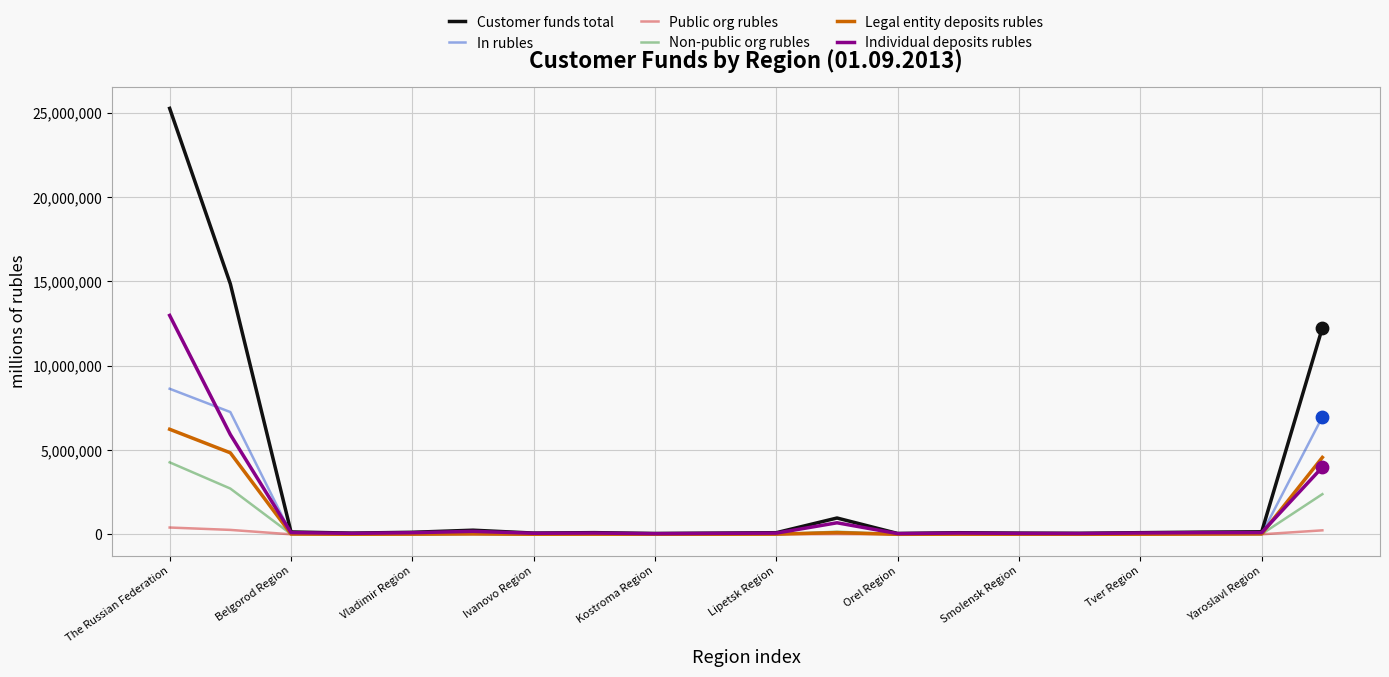

What are all the series names shown in the legend?

Customer funds total, In rubles, Public org rubles, Non-public org rubles, Legal entity deposits rubles, Individual deposits rubles